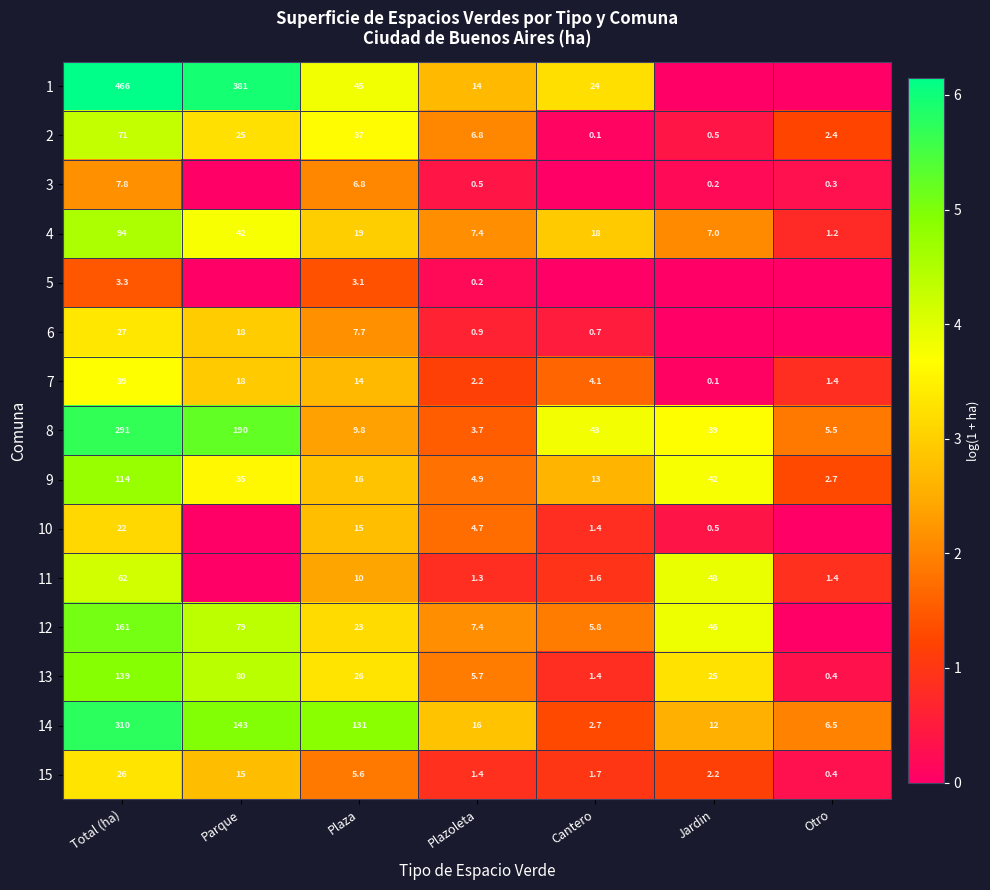

What is the sum of all 7 values?

78.8